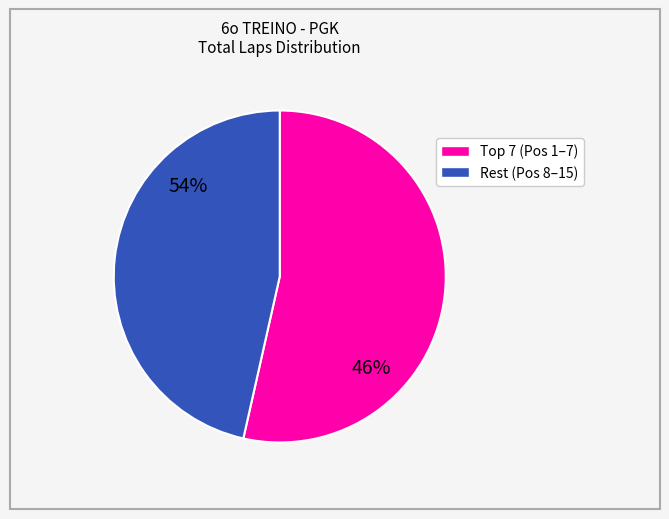

Is there a majority slice in this chart?

Yes